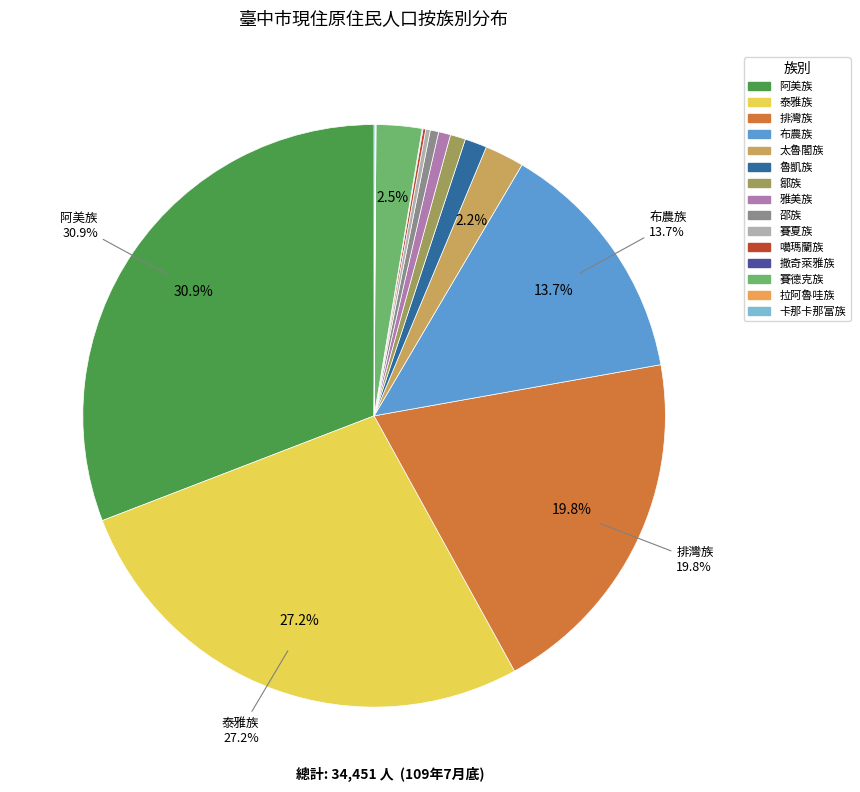

Combined, do 邵族 and 賽德克族 account for over 50%?

No